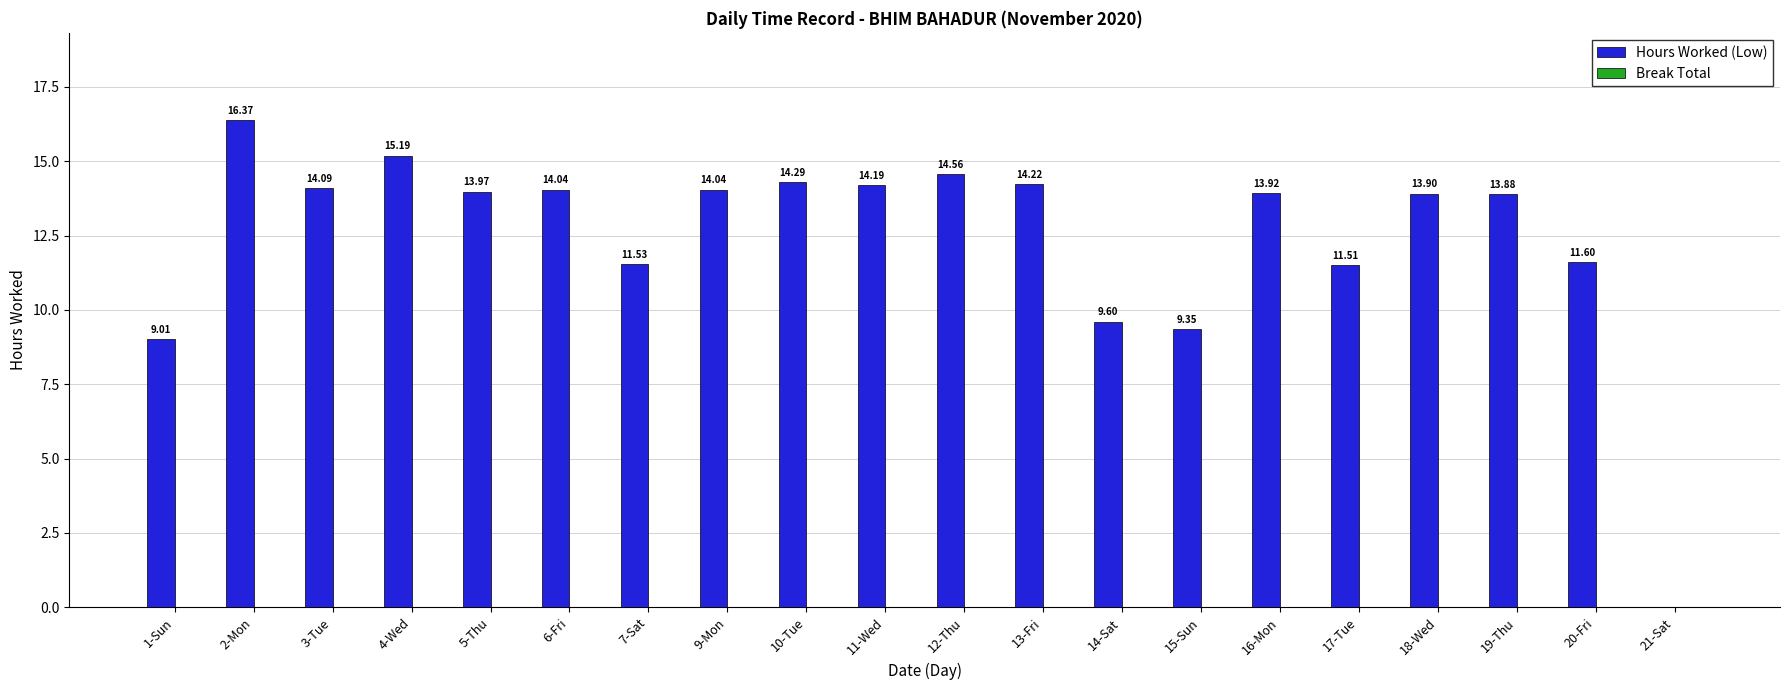

Approximately how many times larger is the value at 10-Tue compared to 13-Fri?

1.0